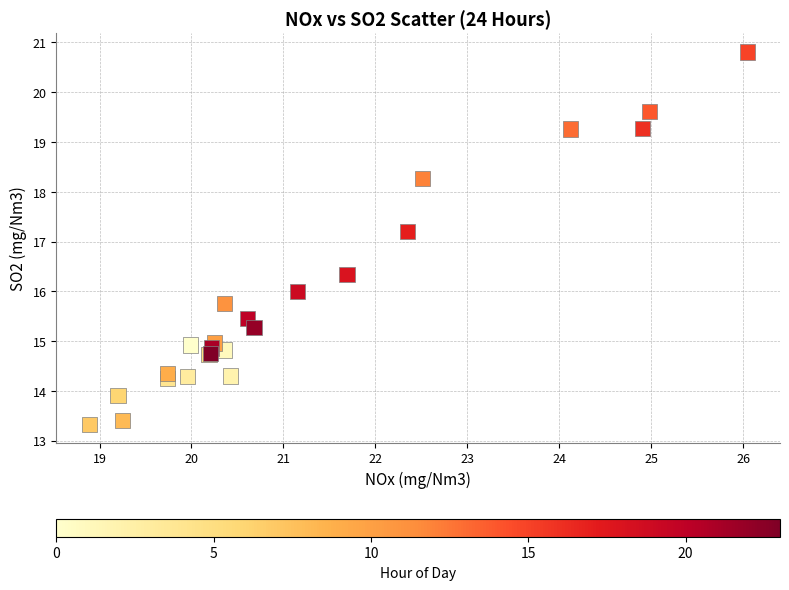

What Y value in the scatter plot is closest to 17?

17.2